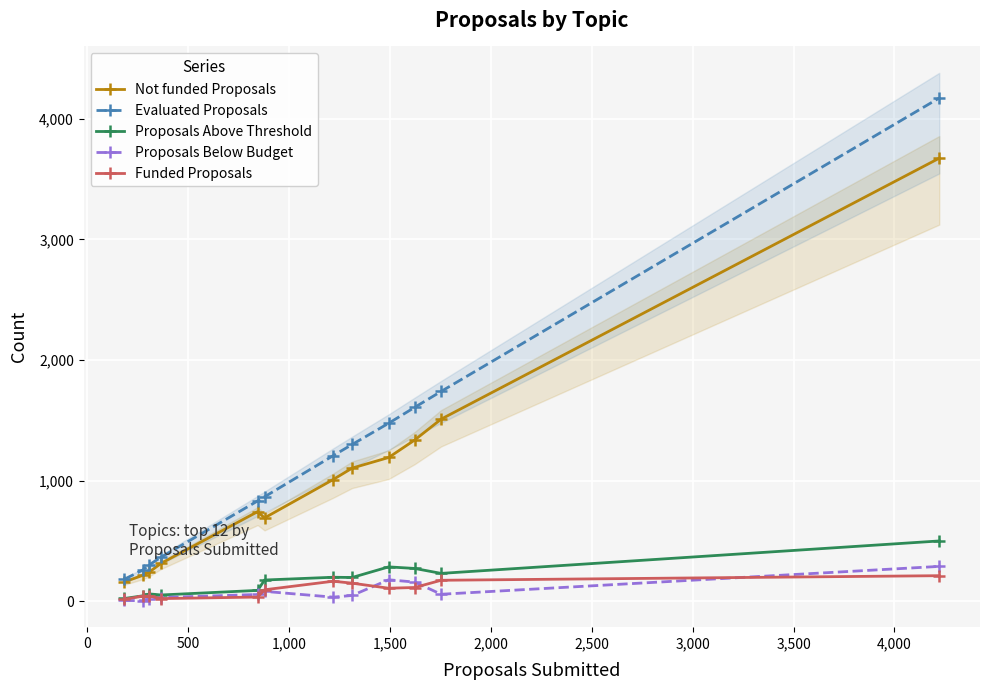

How many interior local peaks does the Funded Proposals series have?

2